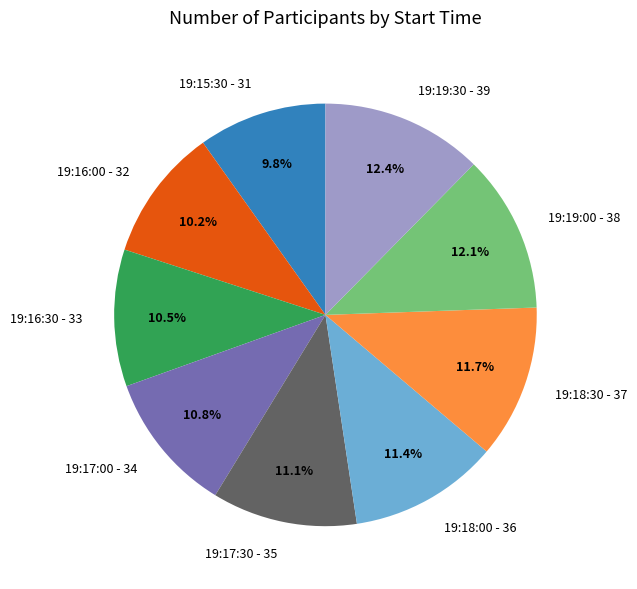

Count the number of slices in the pie.

9